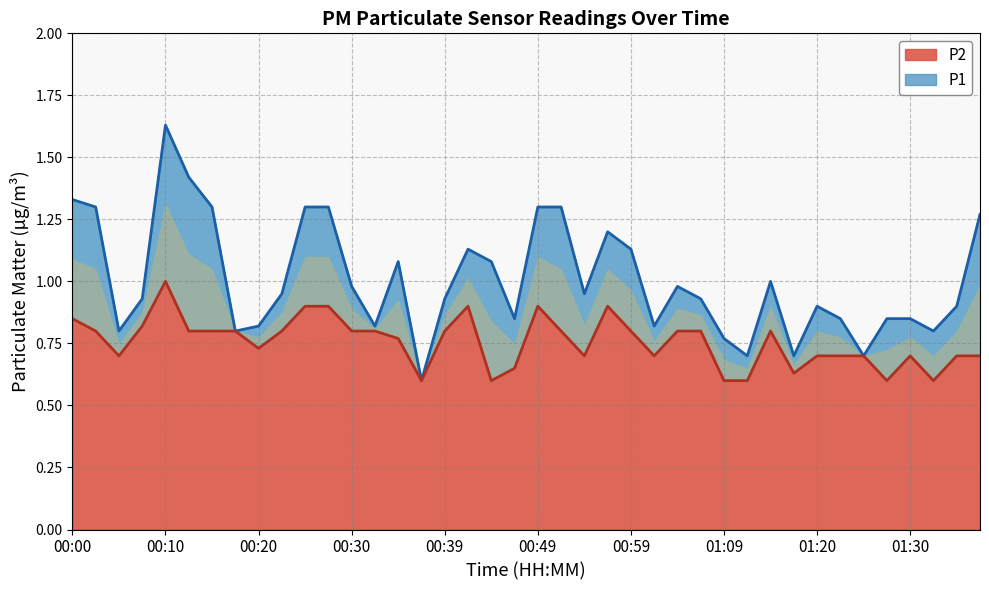

Rank the categories by P1 value from highest to lowest.

00:10, 00:13, 00:00, 00:03, 00:15, 00:25, 00:27, 00:49, 00:52, 01:38, 00:57, 00:42, 00:59, 00:34, 00:44, 01:14, 00:30, 01:04, 00:22, 00:54, 00:08, 00:39, 01:07, 01:20, 01:35, 00:47, 01:22, 01:27, 01:30, 00:20, 00:32, 01:02, 00:05, 00:17, 01:33, 01:09, 01:12, 01:17, 01:25, 00:37